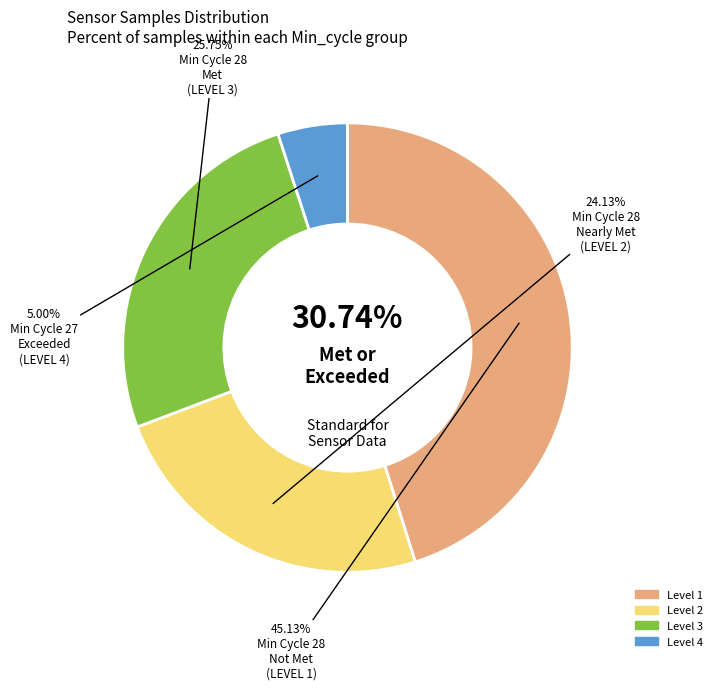

Does 15 account for over 50% of the chart?

No